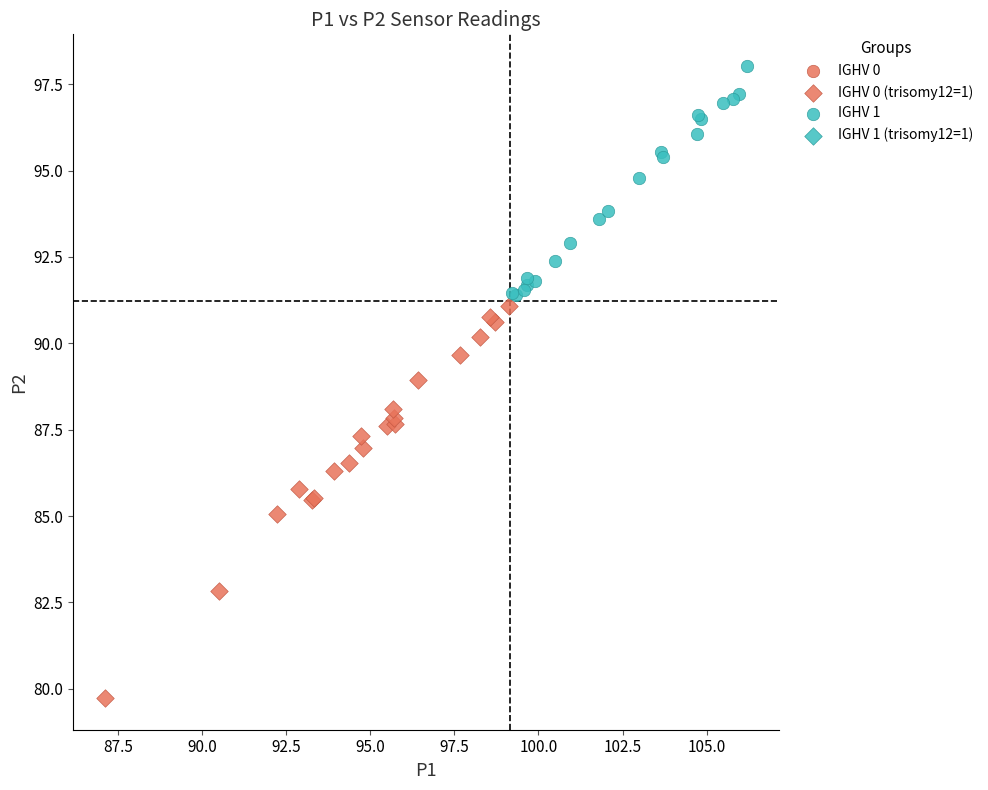

Which series has the largest Y range (max minus min)?

IGHV 0 (trisomy12=1)